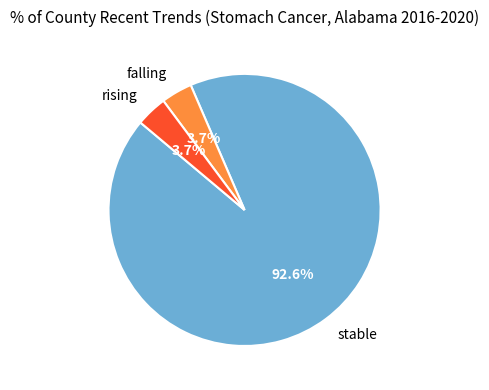

What is the majority slice?

stable